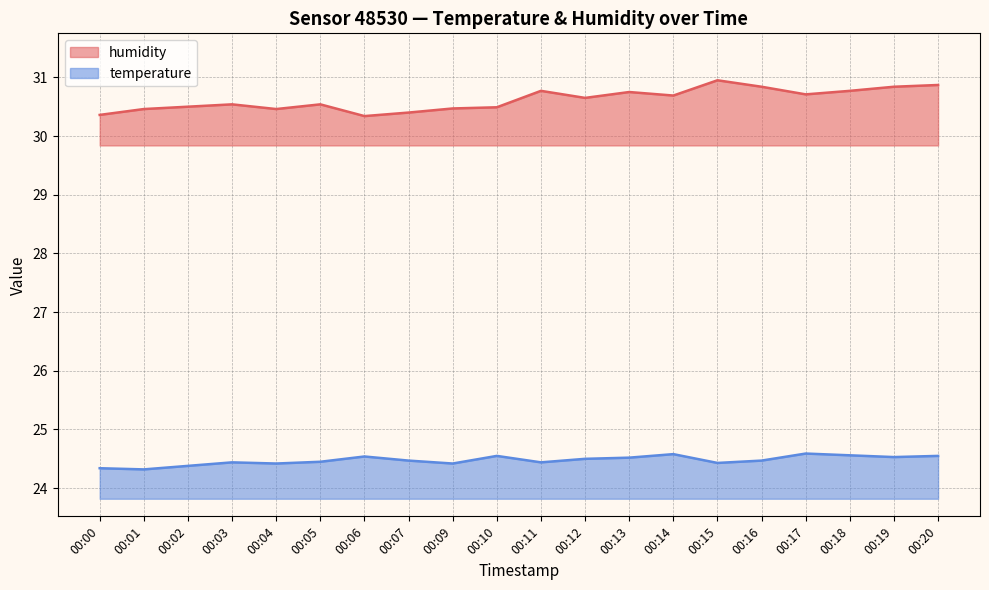

Which label corresponds to the smallest value in the chart?

00:01